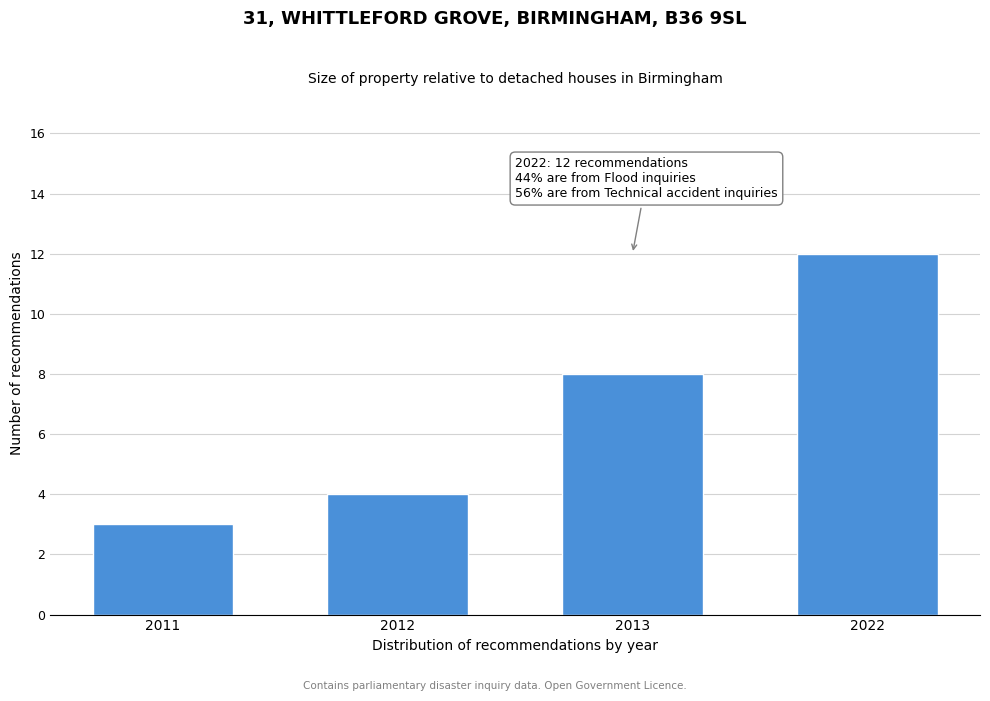

Reading left to right, extract all data points from this chart.

3	4	8	12